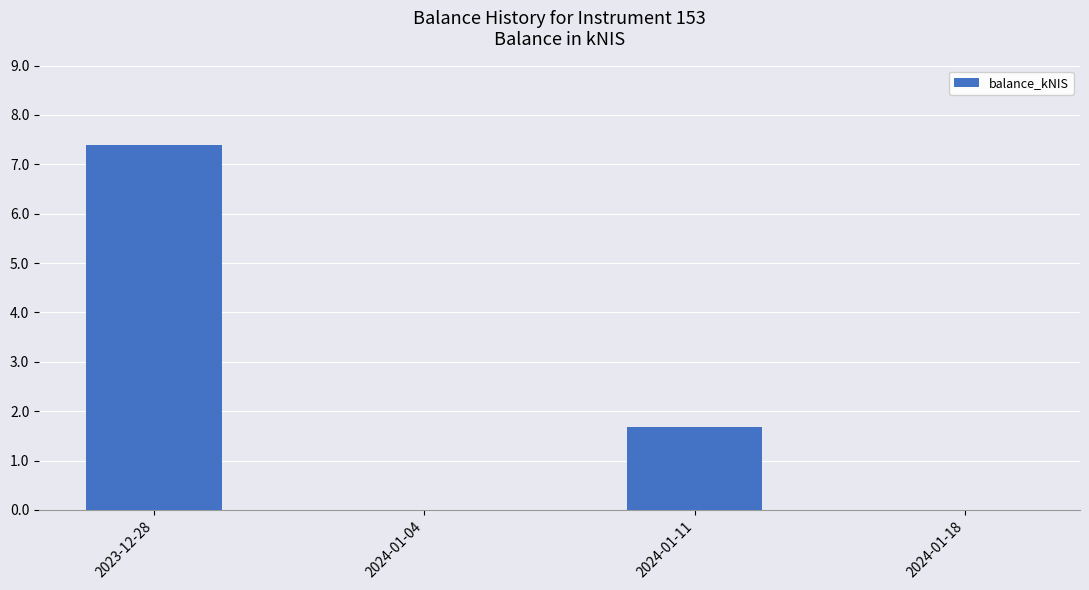

Does the chart contain stacked bars?

No